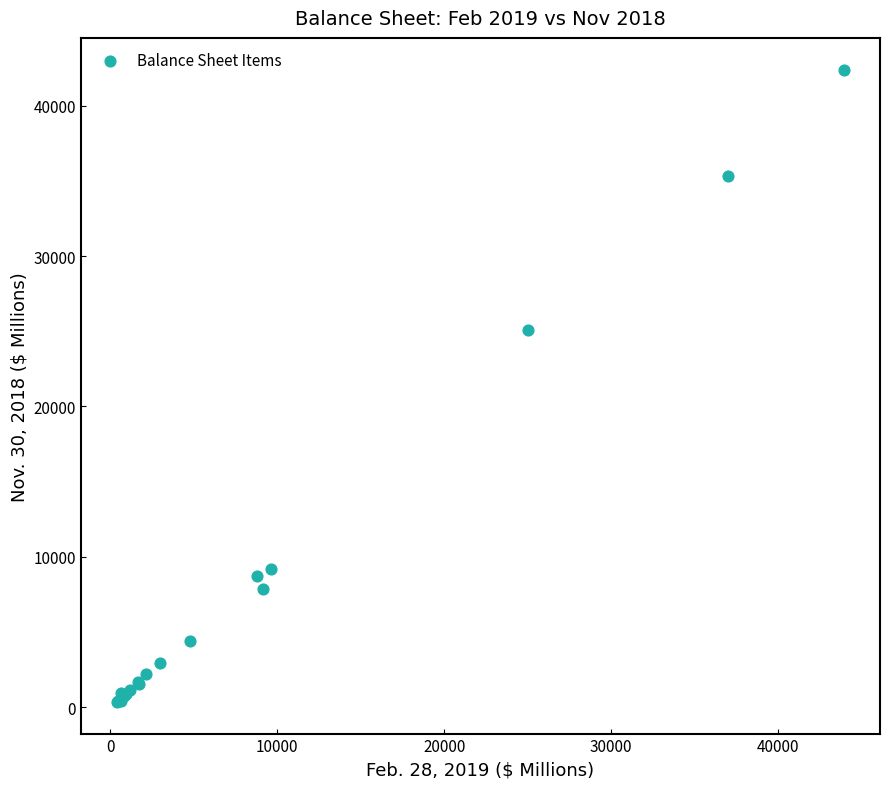

What Y value in the scatter plot is closest to 21379?

25066